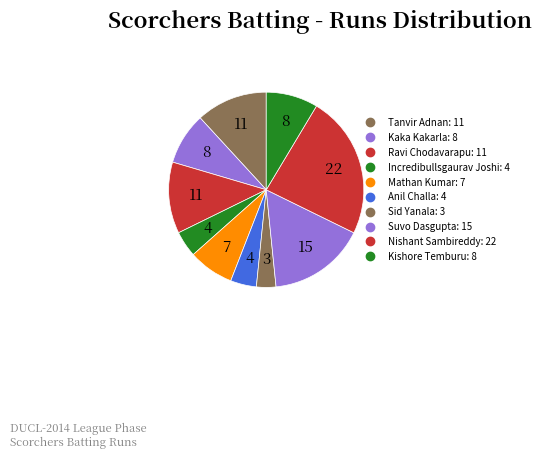

True or false: Ravi Chodavarapu accounts for 3% of the total.

False